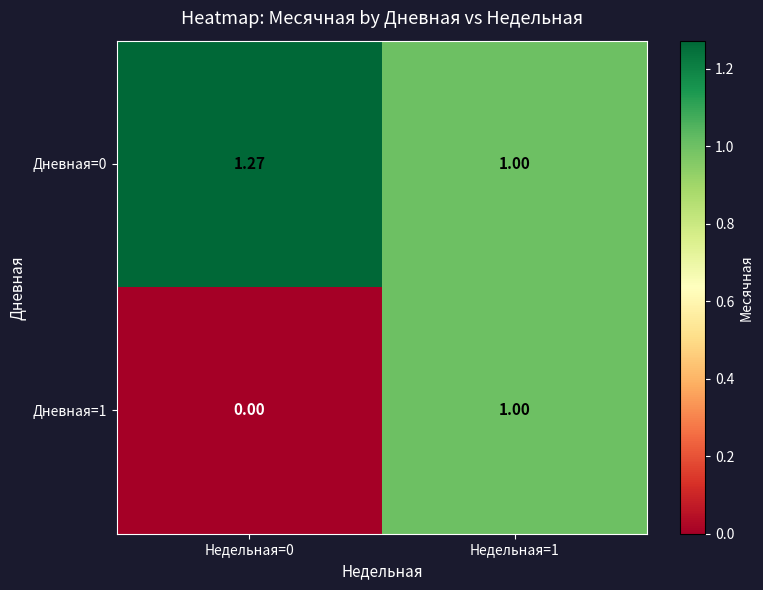

At which category is the sum across all series the highest?

Недельная=1